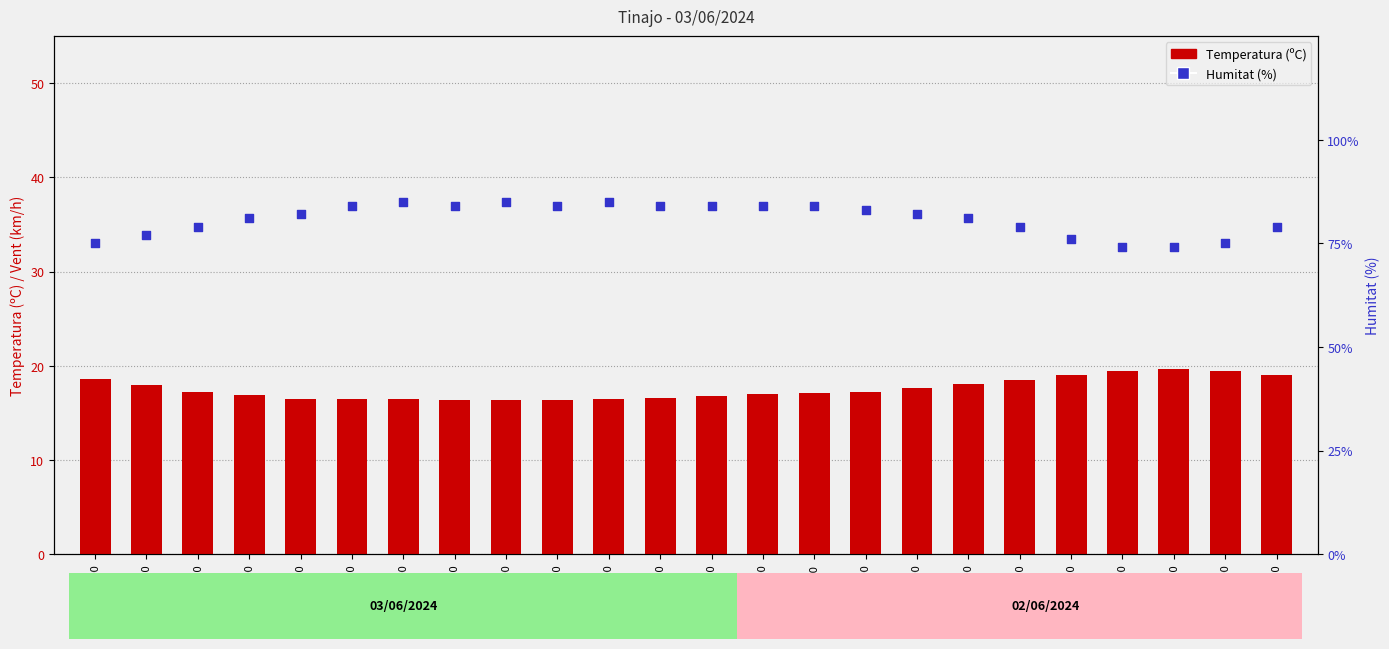

Is the value of Humitat (%) at 10:00 greater than the value of Temperatura (ºC) at 03:00?

Yes